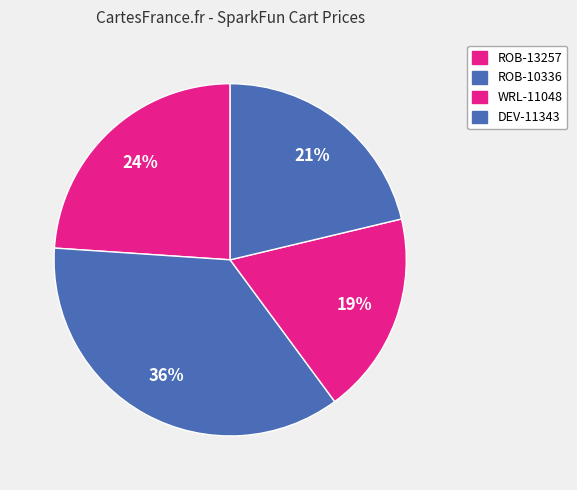

The ROB-10336 slice represents 41% of the pie. True or false?

False